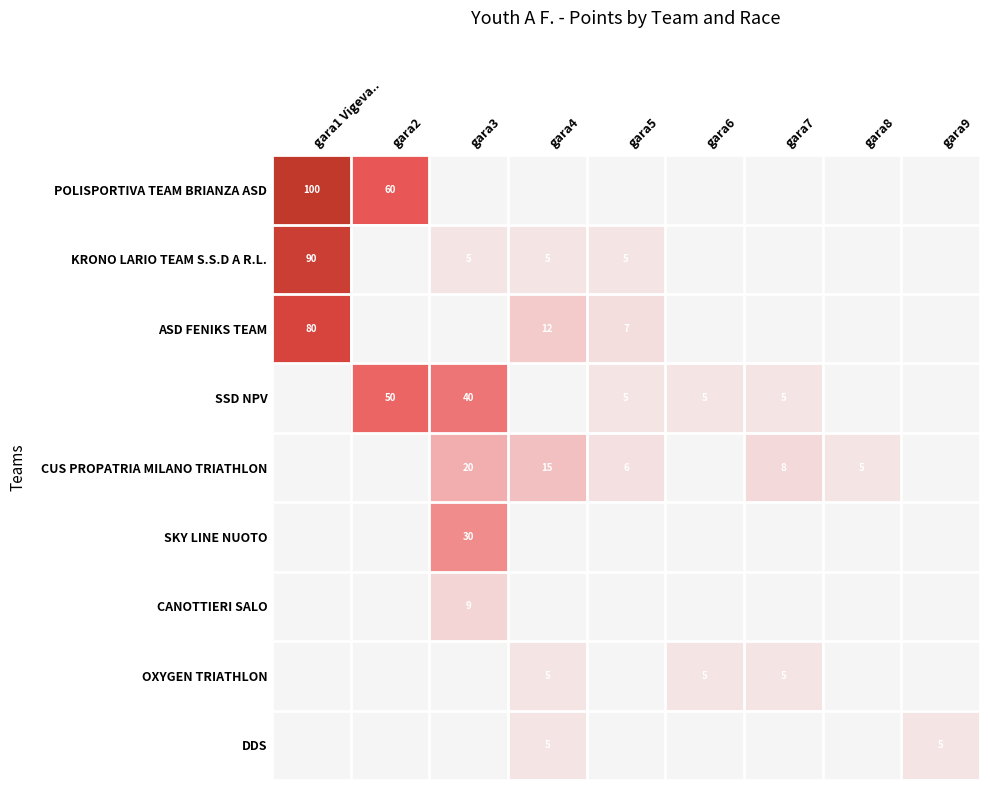

At which category is the sum across all series the highest?

gara1 Vigeva..